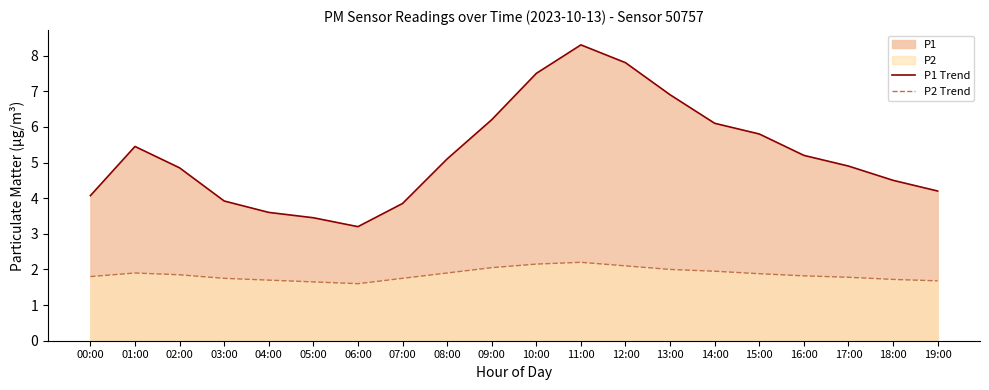

True or false: P2 Trend and P1 Trend cross at least once.

False